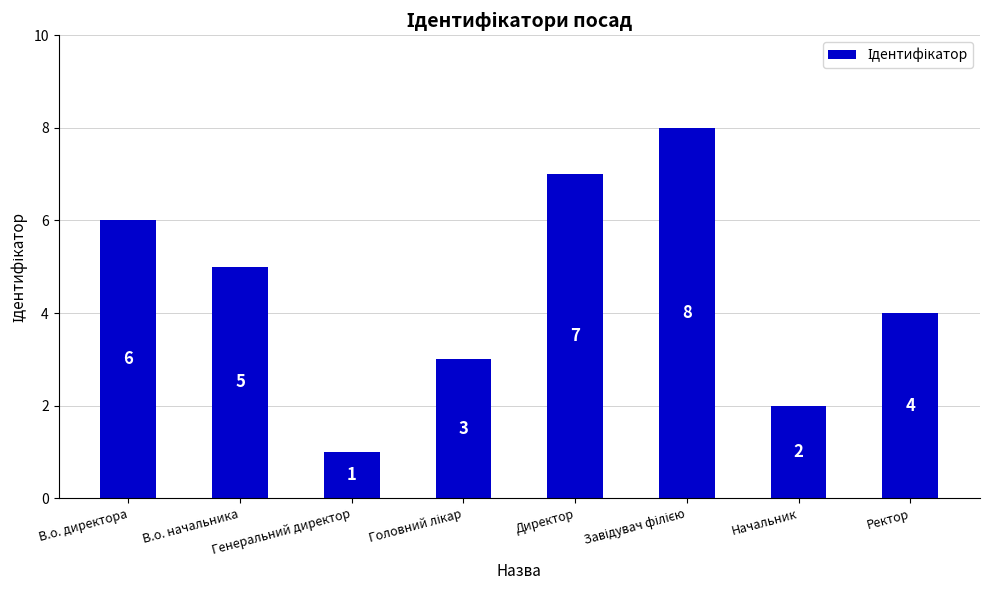

What position from the right is Директор?

4